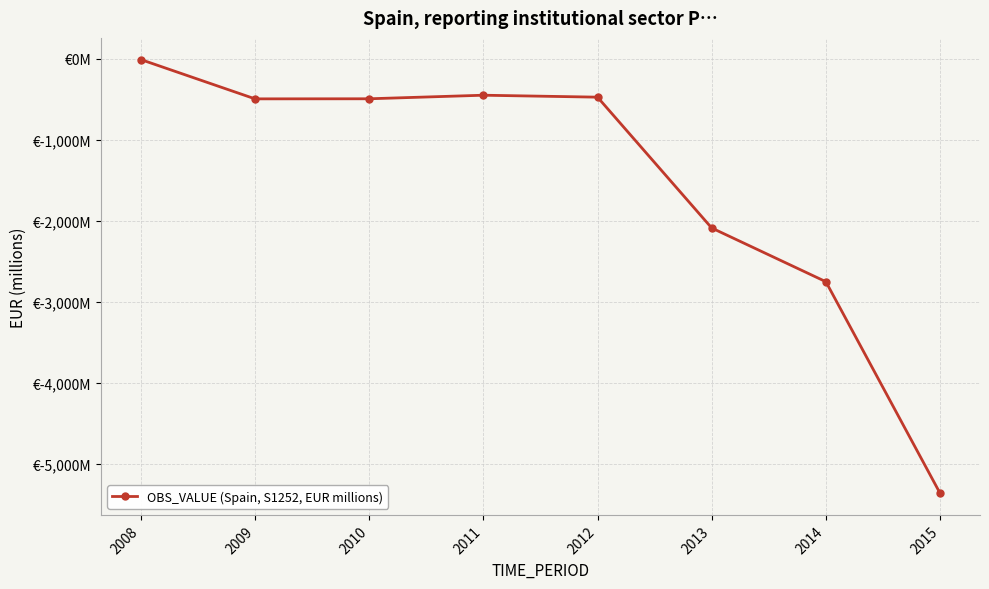

What is the sum of all values?

-12119